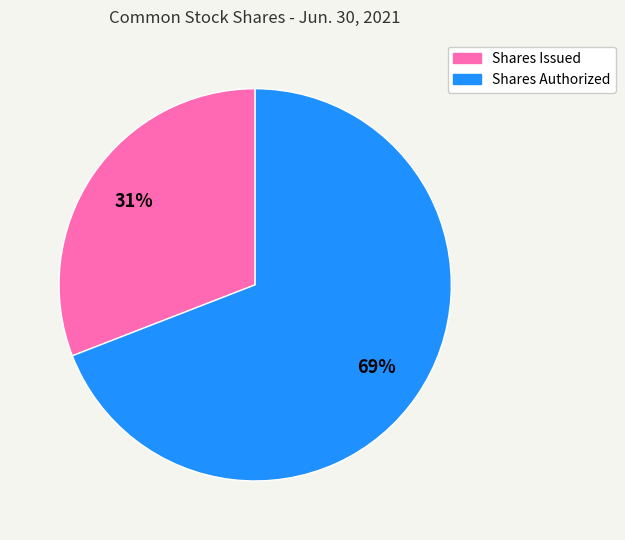

To the nearest percent, what is the average slice percentage?

50%